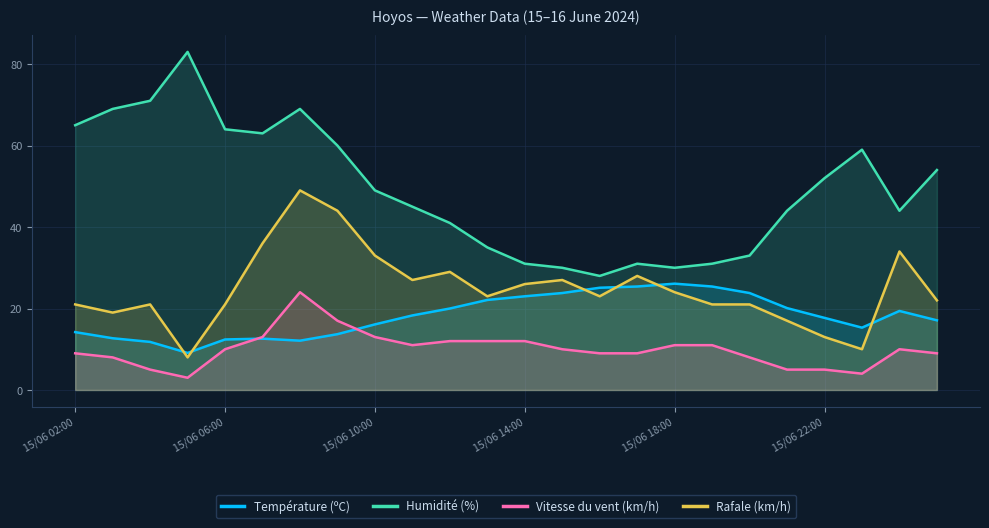

How many lines are shown in the chart?

4